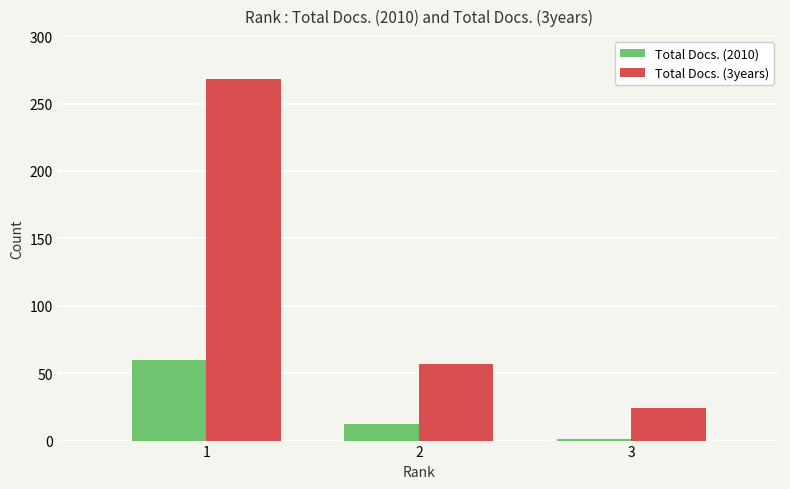

What is the value of the Total Docs. (3years) bar at the 2nd from the left?

57